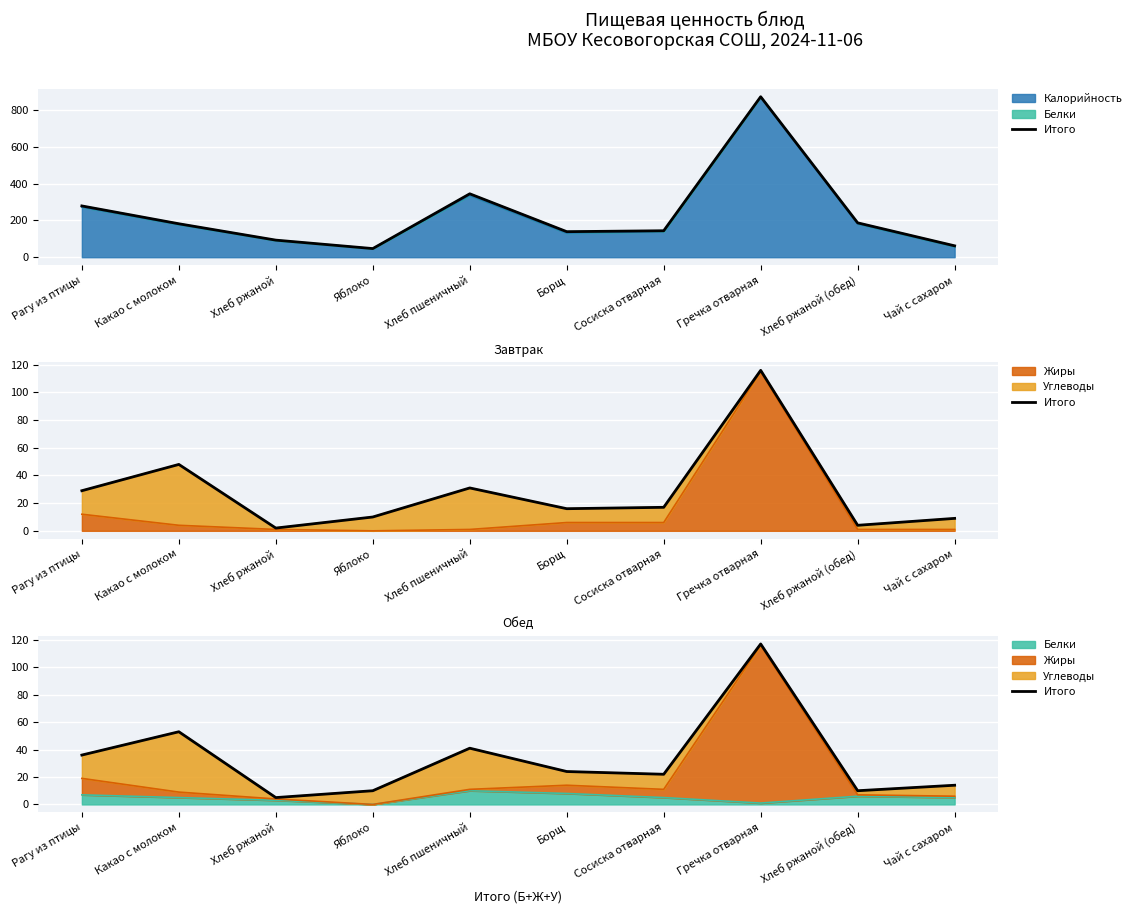

How many lines are shown in the chart?

1